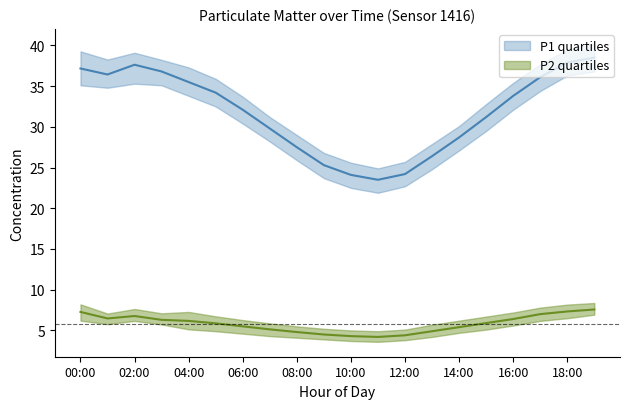

What position from the right is 11:00?

9